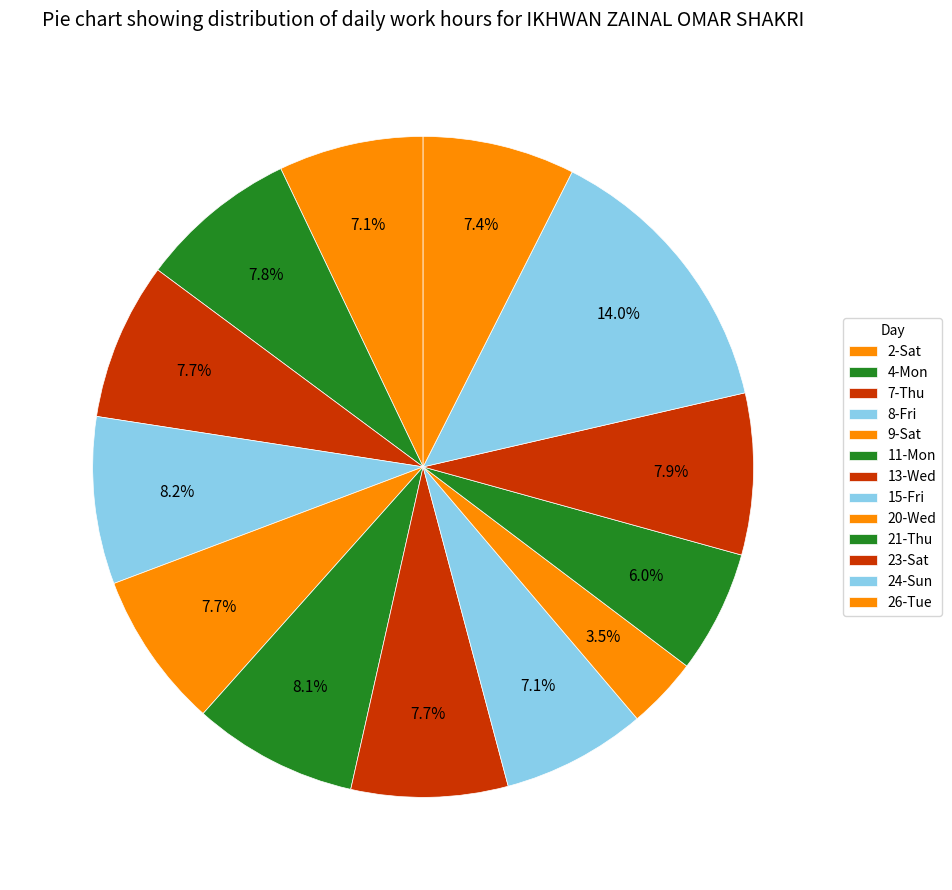

What is the change in value from 23-Sat to 24-Sun?

+8.2